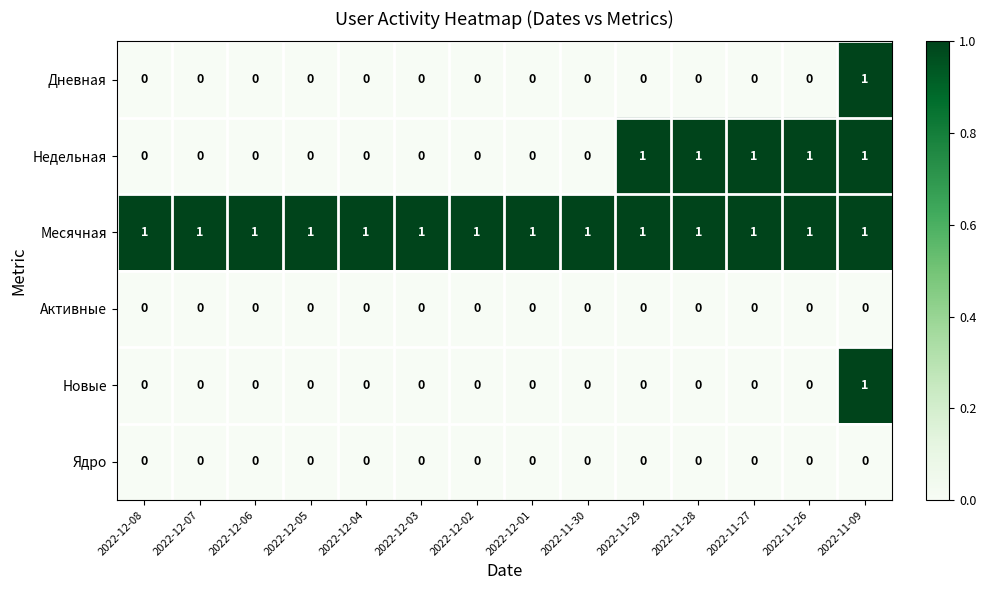

Is it true that Дневная equals 1 at 2022-12-01?

False